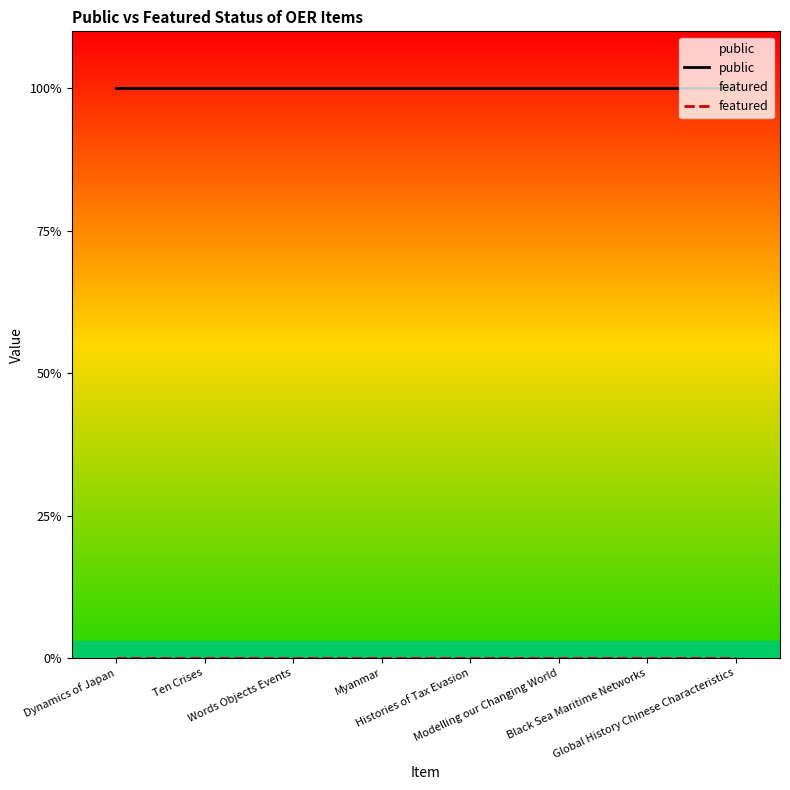

At which label does public reach its peak?

Dynamics of Japan